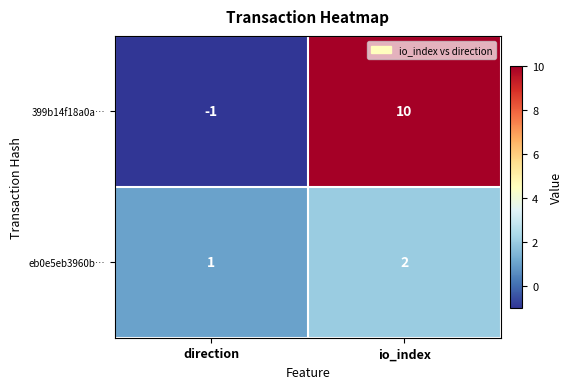

At which category does the chart reach its peak across all series?

io_index